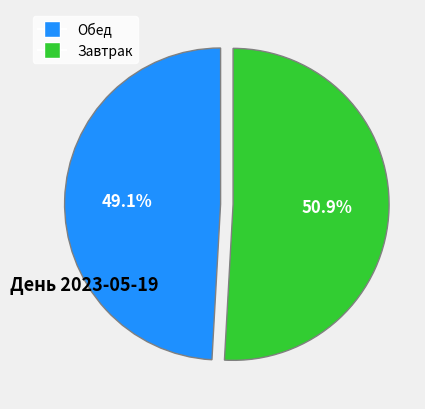

Is there a majority slice in this chart?

Yes